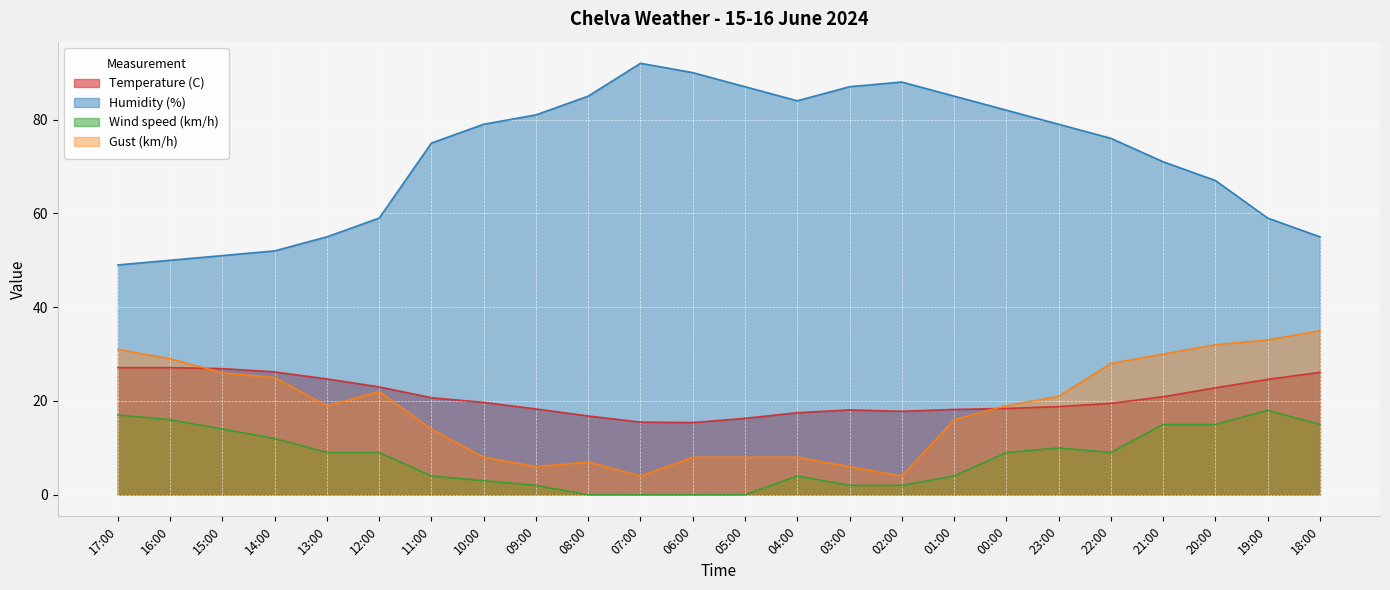

What is the label of the 6th point from the left?

12:00